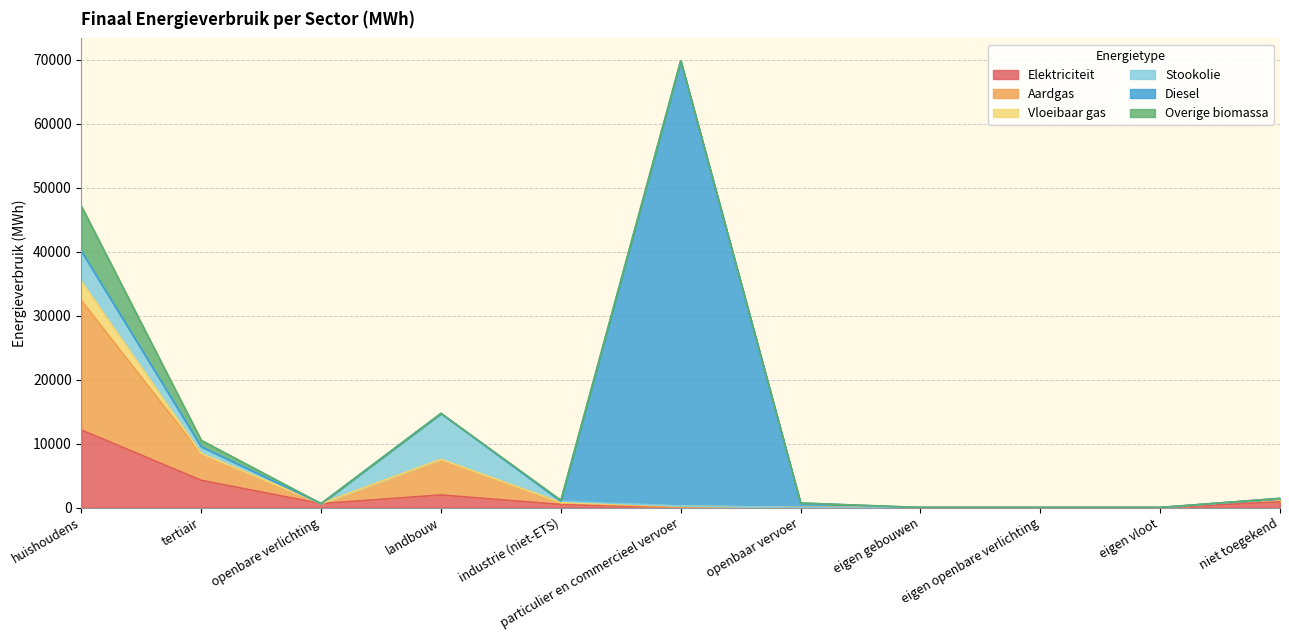

What is the average value of the Diesel series?

6390.5